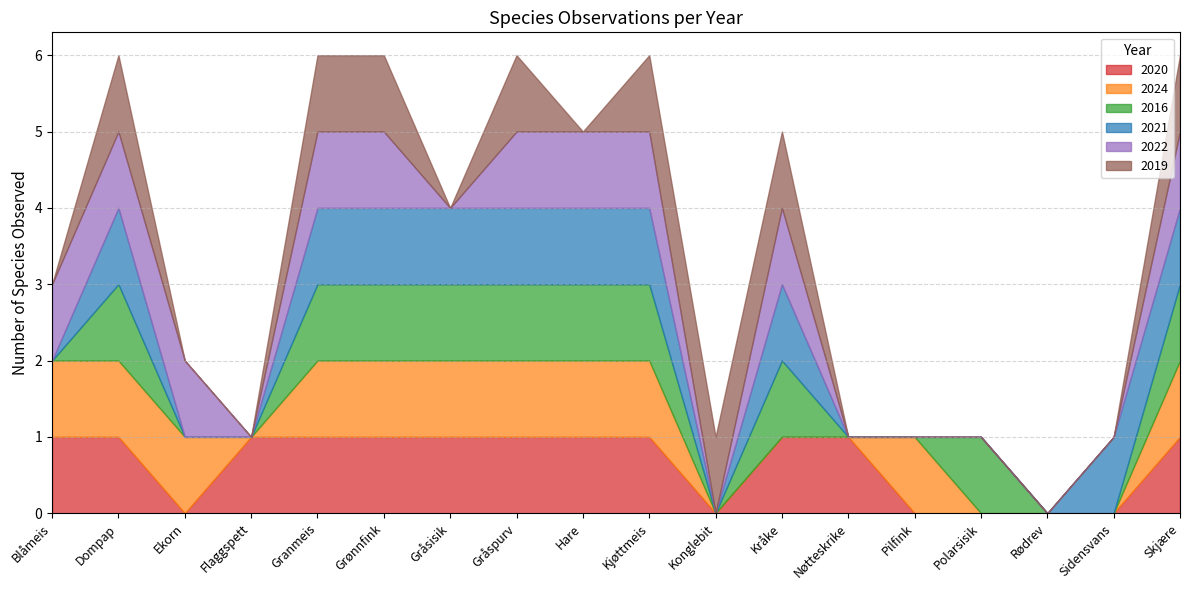

What is the label of the 16th point from the left?

Rødrev